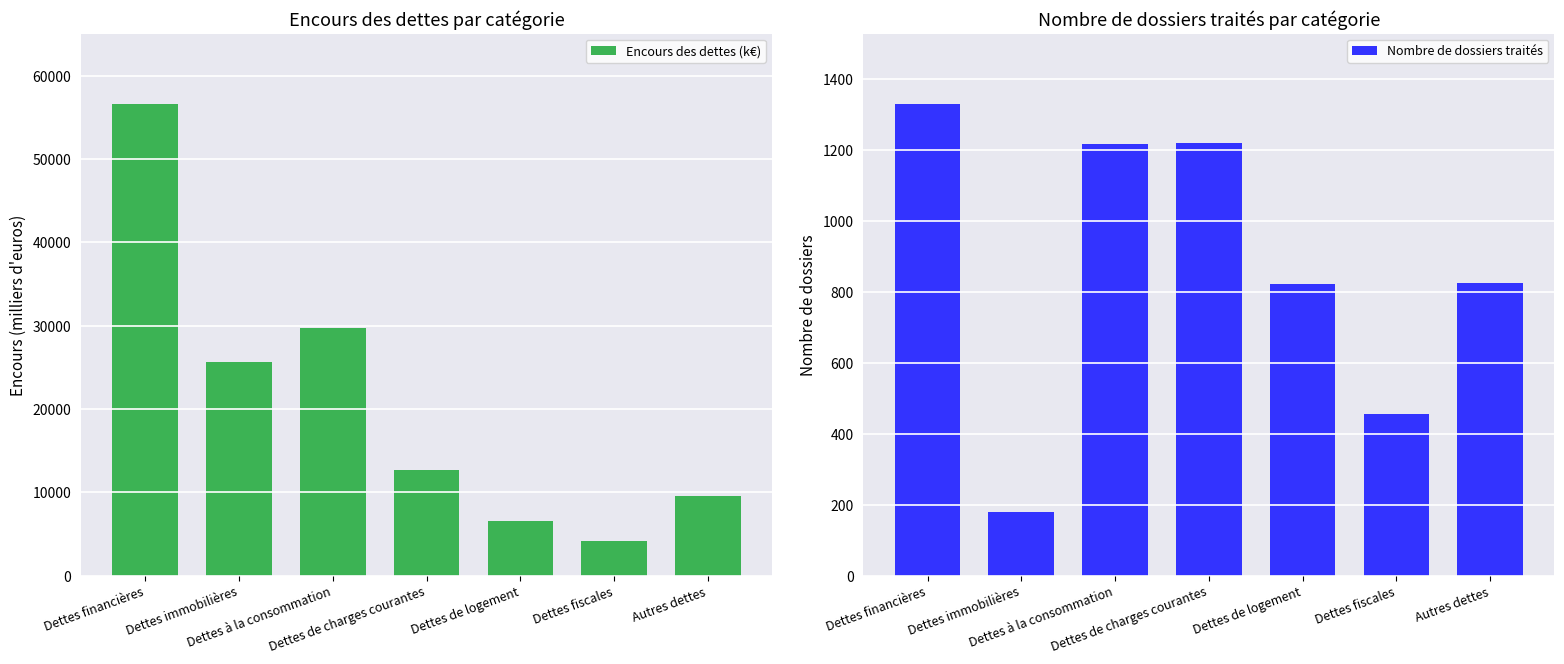

Reading left to right, extract all data points from this chart.

Encours des dettes (k€): 56582.5	25682.3	29757.2	12712.1	6539.3	4197.3	9583.6
Nombre de dossiers traités: 1330.0	180.0	1218.0	1220.0	822.0	456.0	826.0